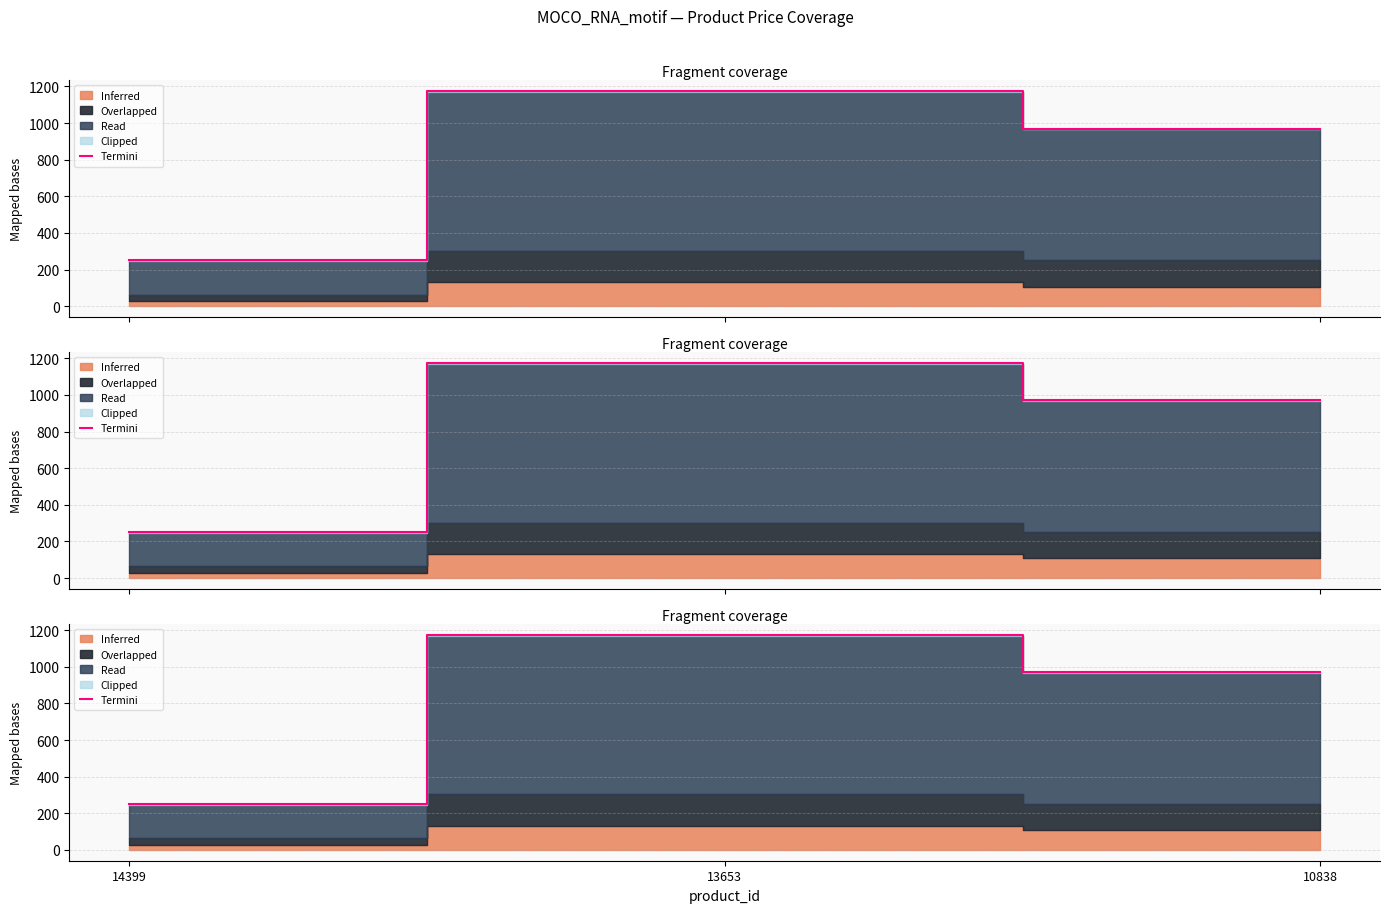

What is the sum of all values?

2397.8